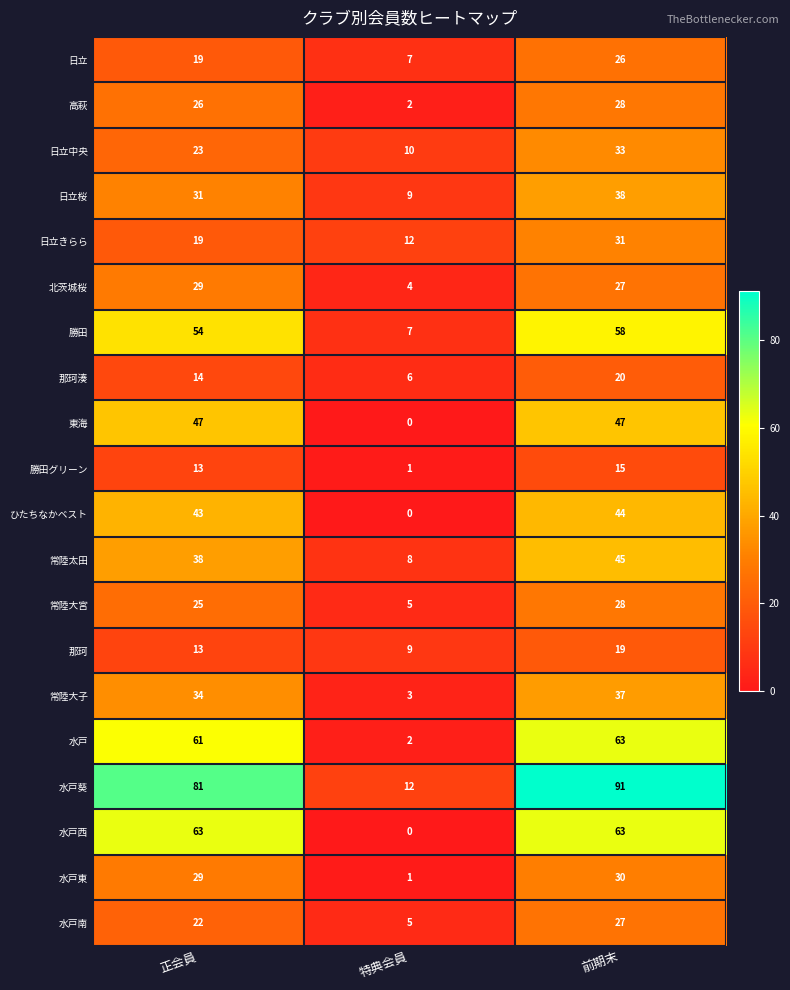

What is the difference between the highest and lowest values at 特典会員?

12